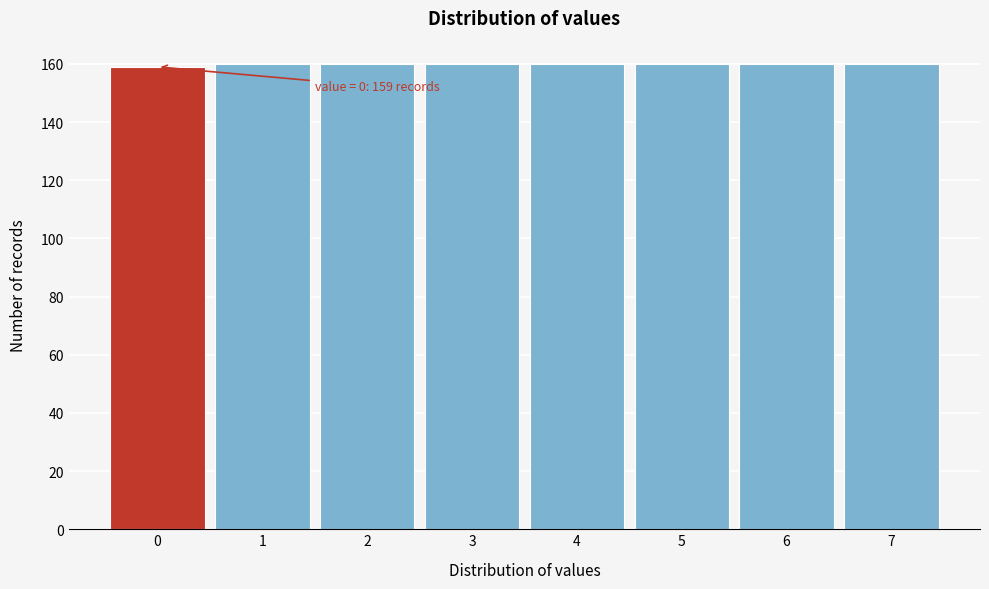

Reading left to right, list all the values displayed in this chart.

159	160	160	160	160	160	160	160